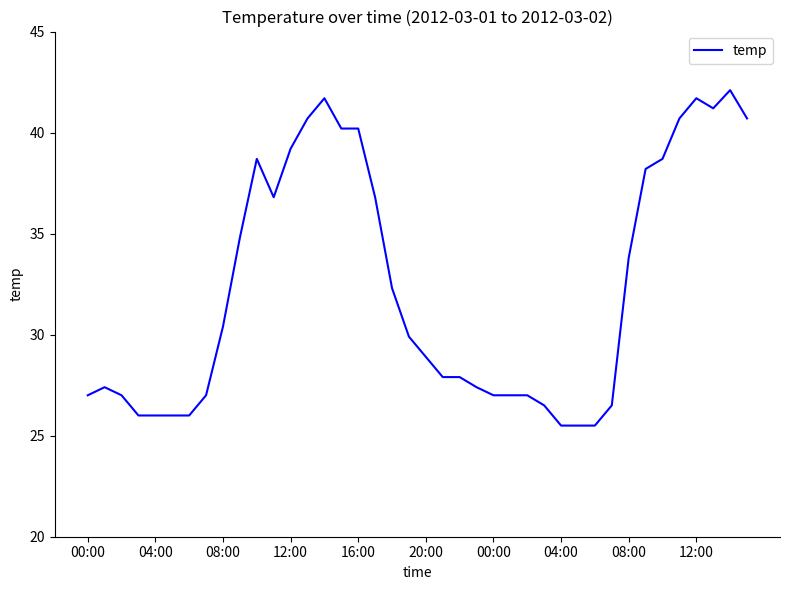

What is the smallest value displayed?

25.5